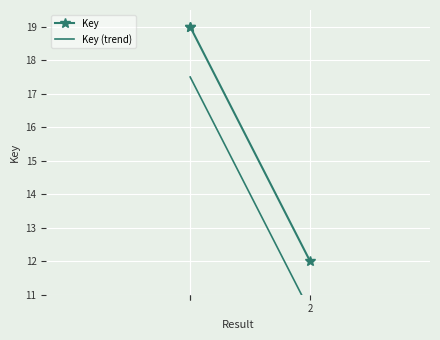

At which label does Key (trend) reach its minimum?

2